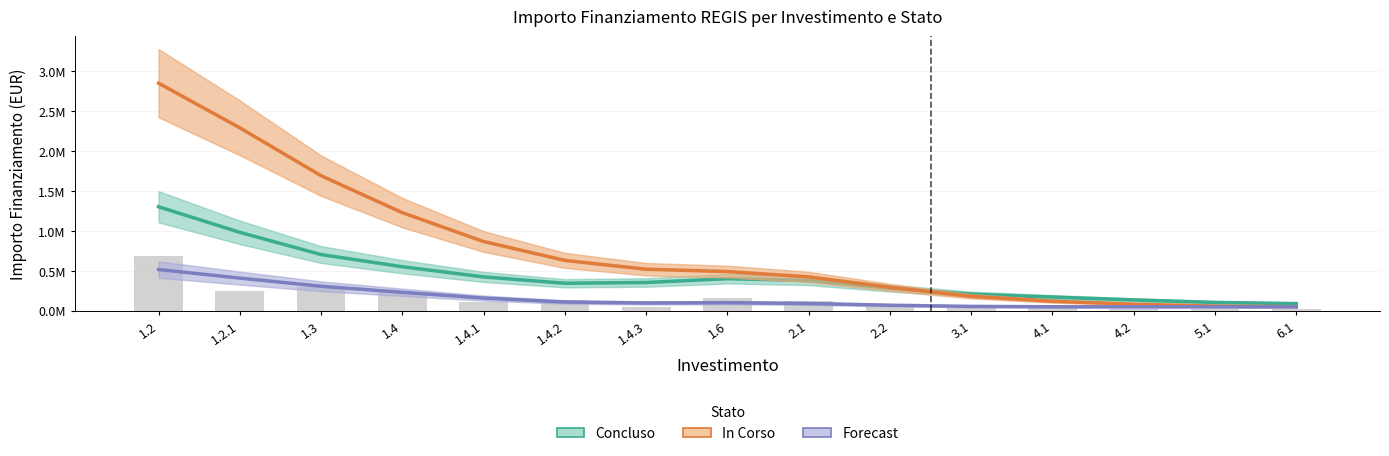

Which category has the lowest value in the Concluso series?

6.1